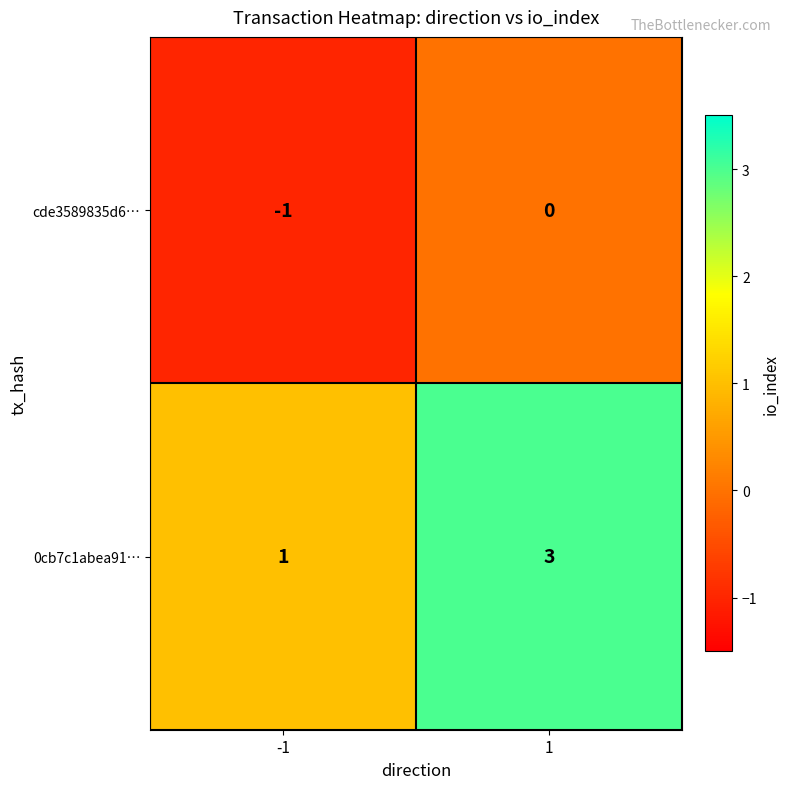

Reading left to right, what are all the values shown in this chart?

cde3589835d6…: -1=-1	1=0
0cb7c1abea91…: -1=1	1=3